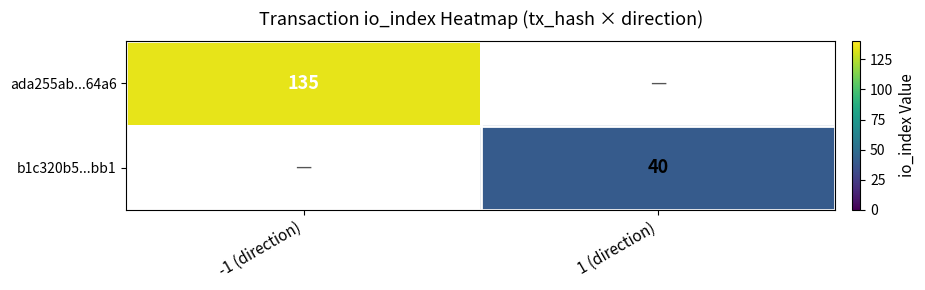

The b1c320b5...bb1 series shows 59 at 1 (direction). True or false?

False